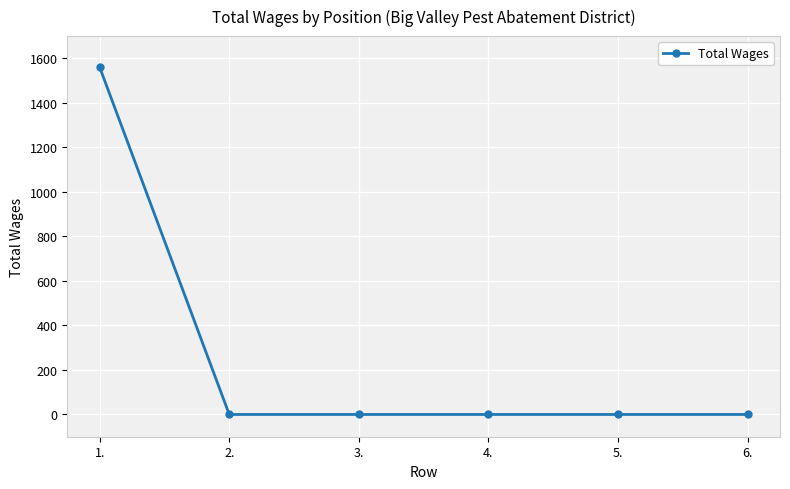

Reading left to right, list all the values displayed in this chart.

1.=1560	2.=0	3.=0	4.=0	5.=0	6.=0